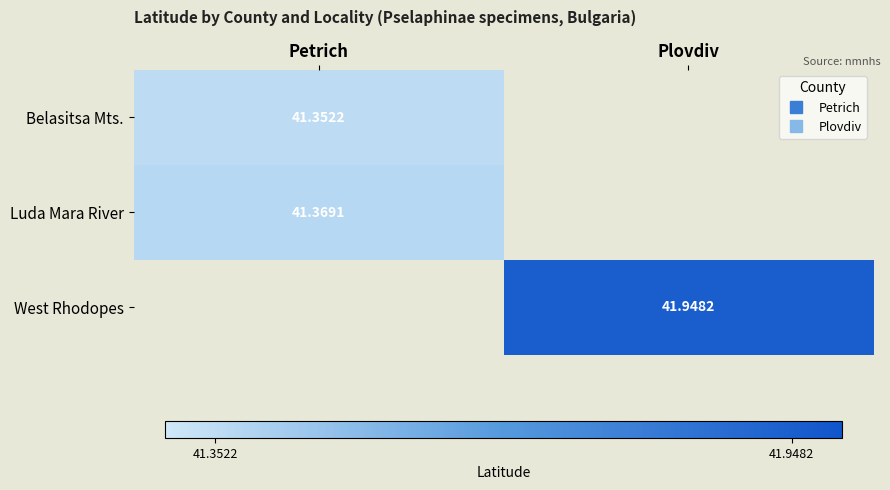

Which category has the lowest value in the Belasitsa Mts. series?

Petrich